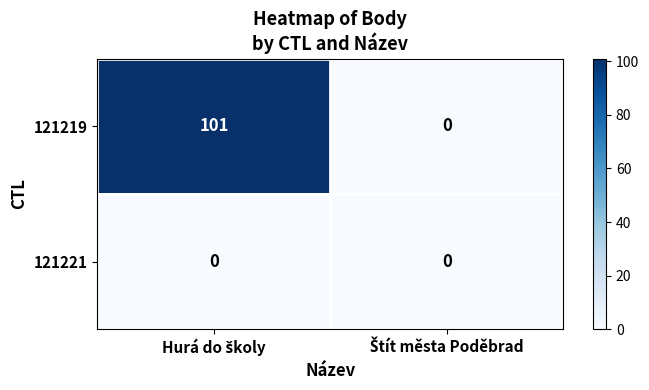

List the series in order of their peak value, lowest first.

121221, 121219